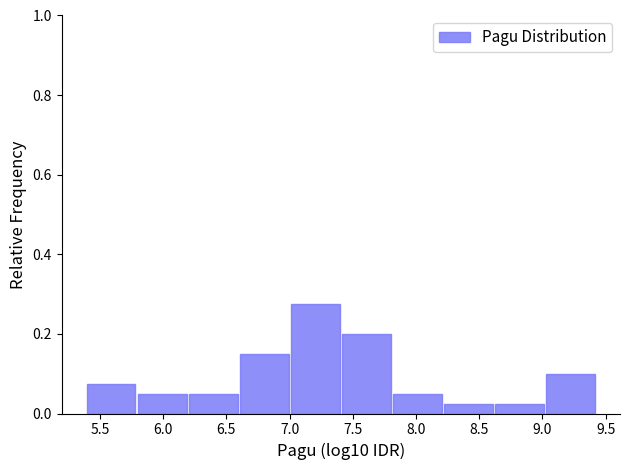

Reading left to right, transcribe this chart: for each bar, give the range it covers on the x-axis and its height. Neither the bar edges nor the heights are printed on the chart, so give them approximately, as read against the axes.

5.40 to 5.80: 0.08
5.80 to 6.20: 0.06
6.20 to 6.60: 0.06
6.60 to 7.00: 0.16
7.00 to 7.40: 0.28
7.40 to 7.80: 0.20
7.80 to 8.20: 0.06
8.20 to 8.65: 0.02
8.65 to 9.05: 0.02
9.05 to 9.45: 0.10